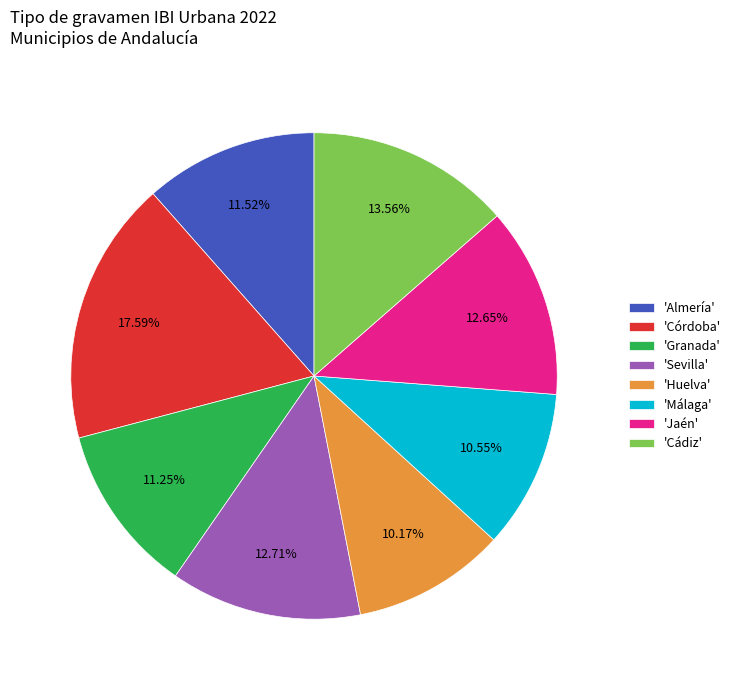

Combined, do 'Sevilla' and 'Jaén' account for over 50%?

No